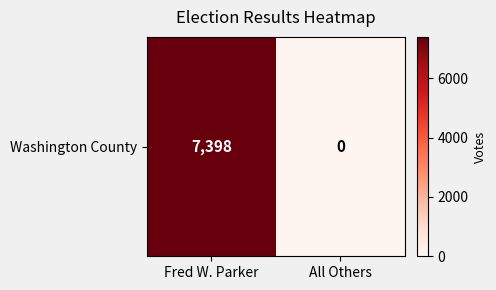

How many distinct data groups are displayed?

1